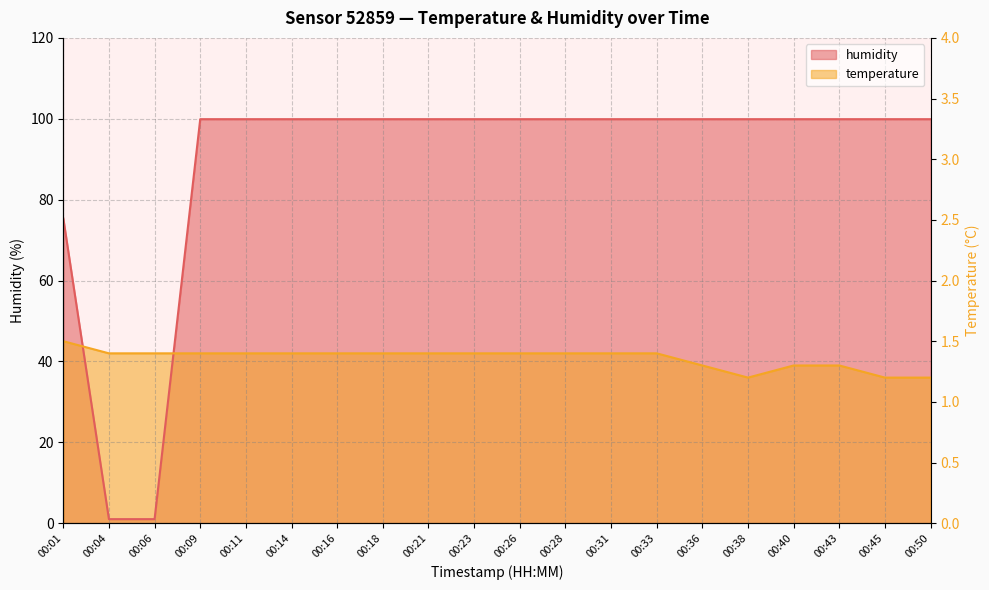

The value of temperature at 00:45 is 36.0. True or false?

True